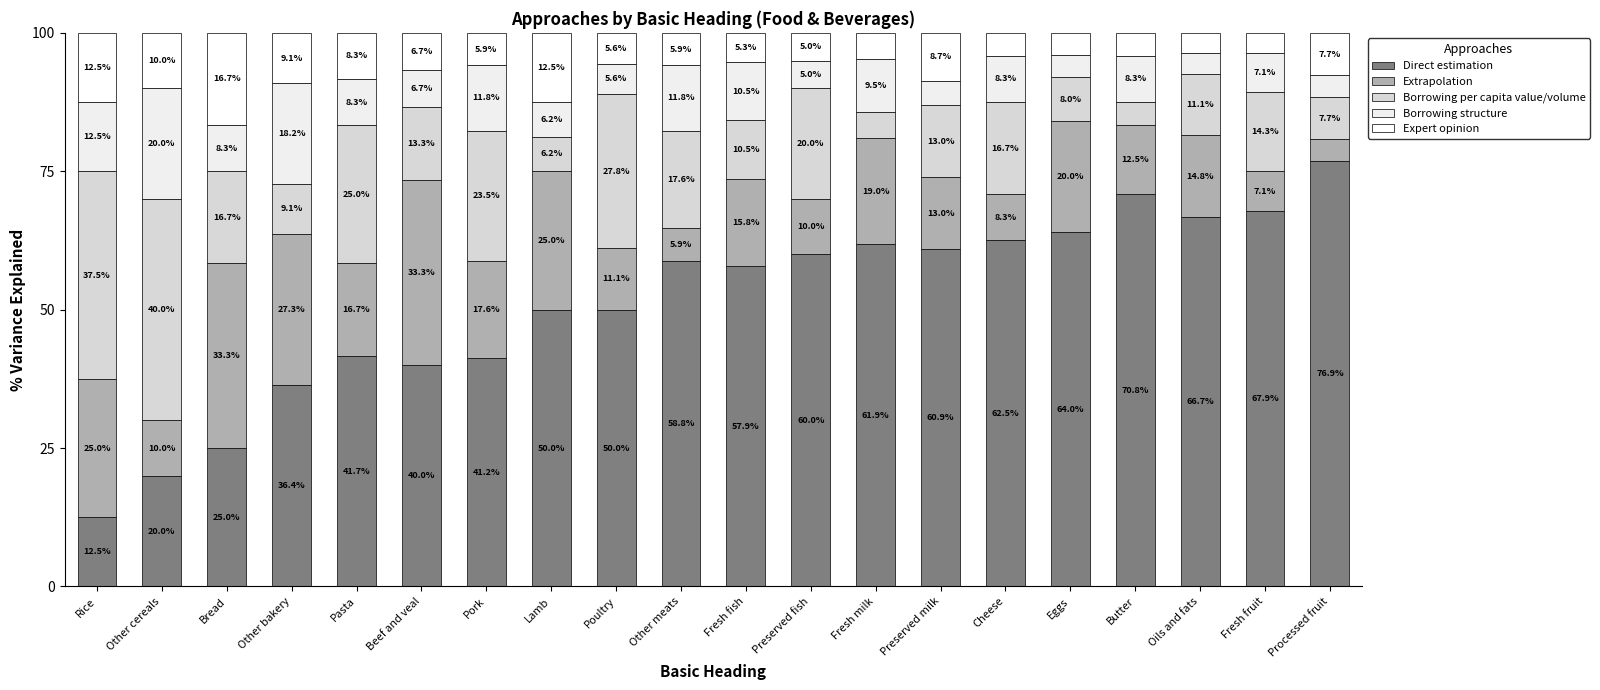

Rank the categories by Borrowing structure value from lowest to highest.

Oils and fats, Processed fruit, Eggs, Preserved milk, Preserved fish, Poultry, Lamb, Beef and veal, Fresh fruit, Bread, Pasta, Cheese, Butter, Fresh milk, Fresh fish, Pork, Other meats, Rice, Other bakery, Other cereals